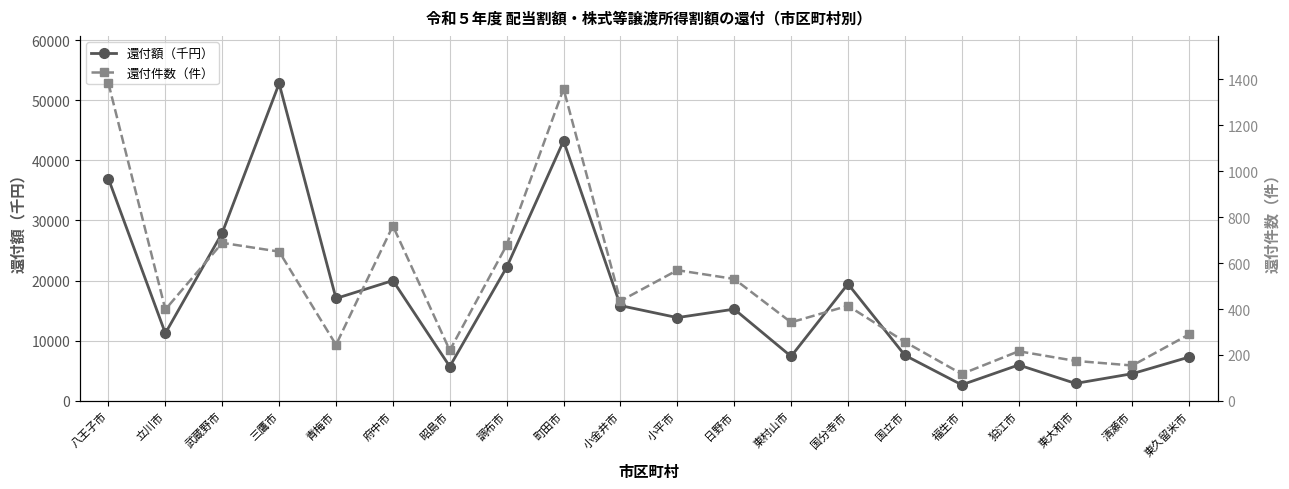

At which category does 還付件数（件） reach its first local peak?

武蔵野市